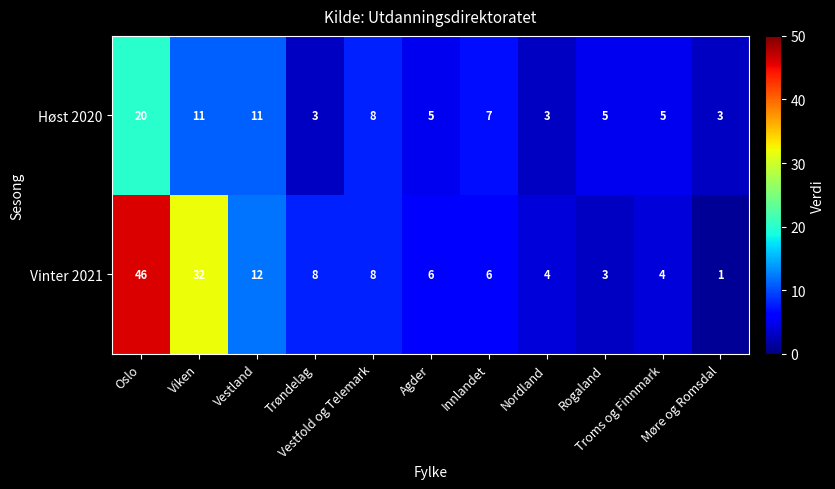

List the series in order of their overall mean, lowest first.

Høst 2020, Vinter 2021